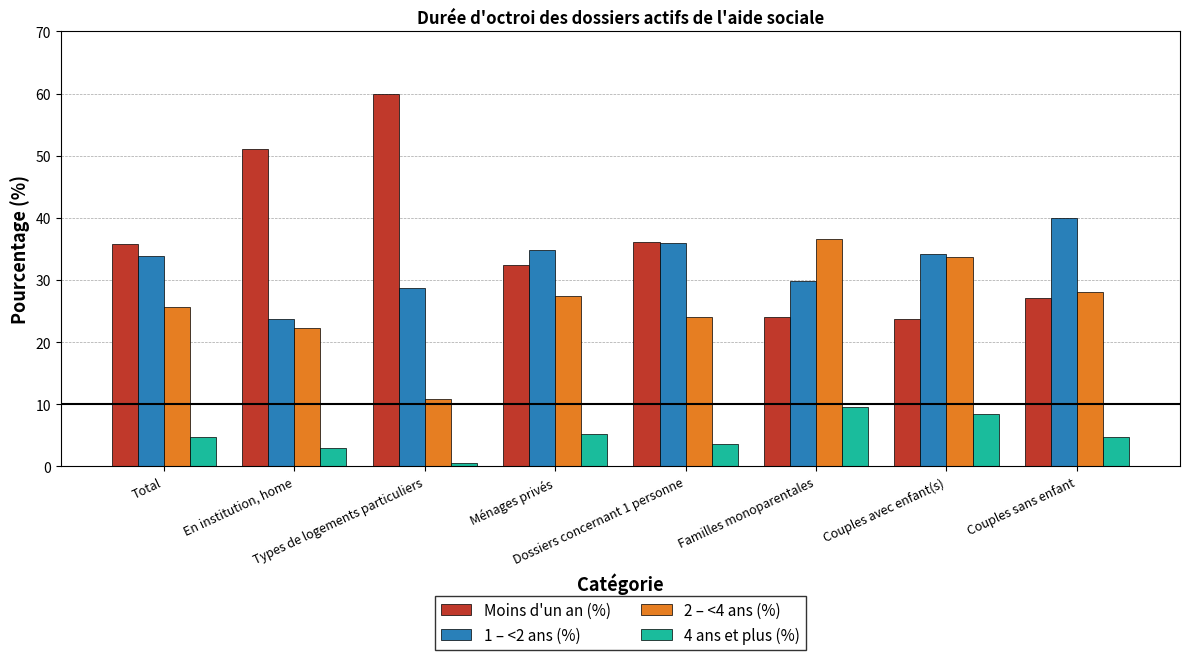

At which category does the chart reach its peak across all series?

Types de logements particuliers